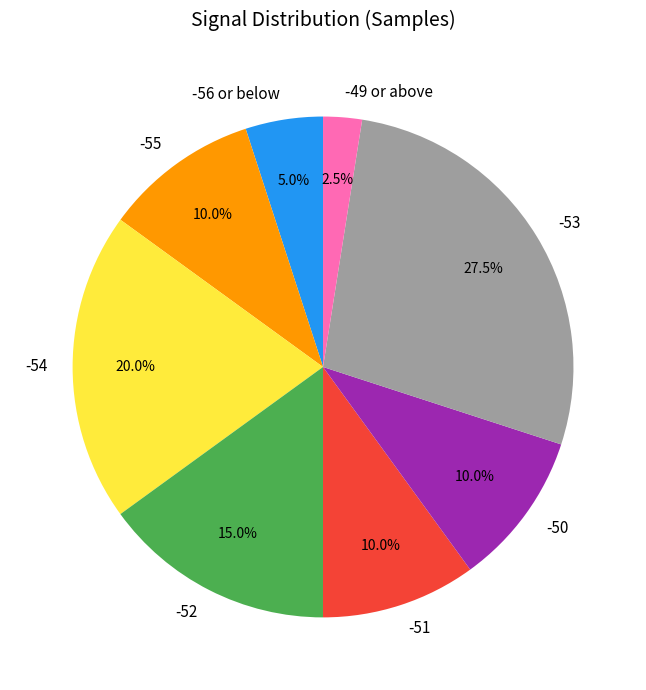

What is the smallest slice in the pie chart?

-49 or above